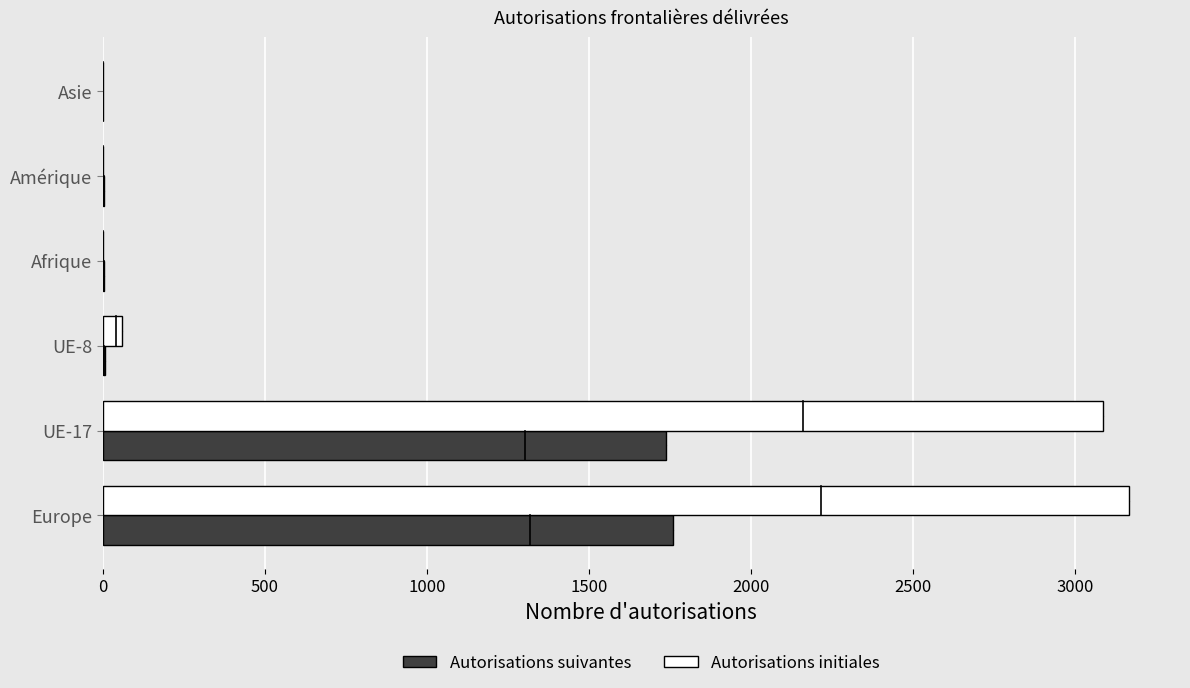

What is the average value of the Autorisations initiales series?

1053